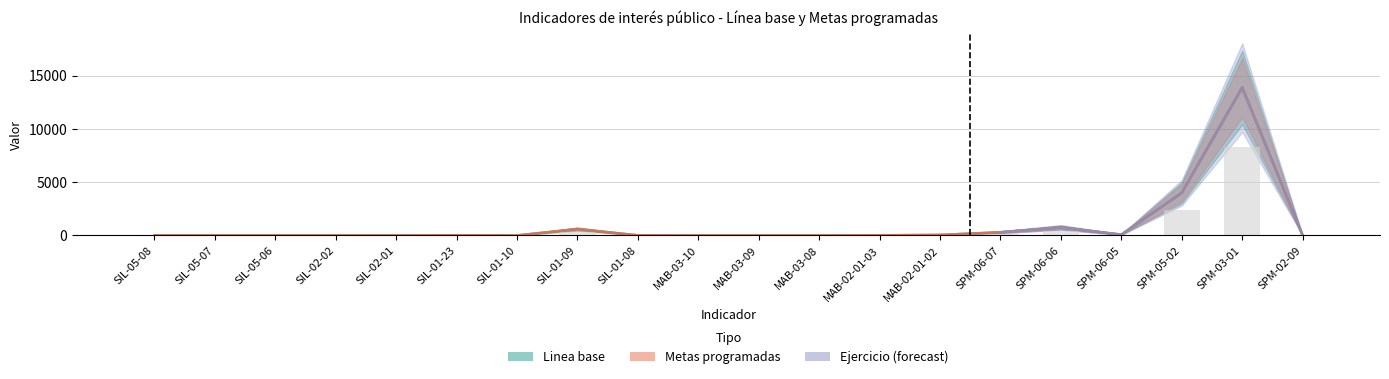

At which category is the sum across all series the highest?

SPM-03-01